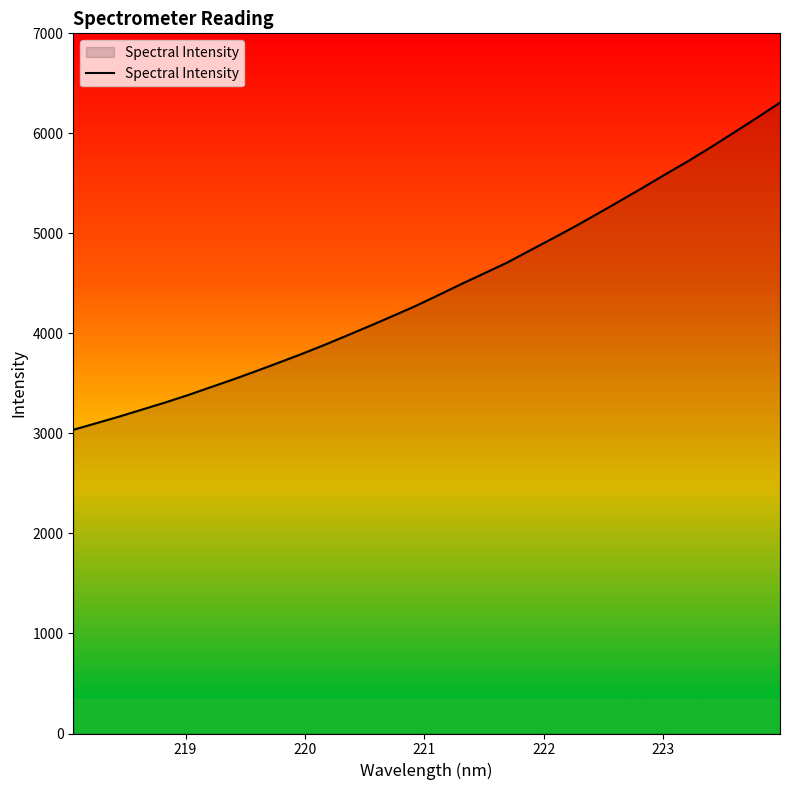

How many lines are shown in the chart?

1